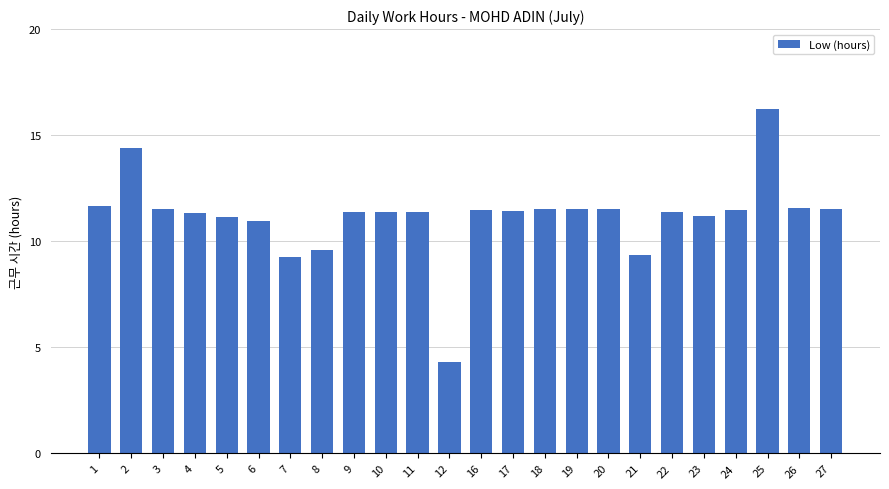

Which label corresponds to the largest value in the chart?

25